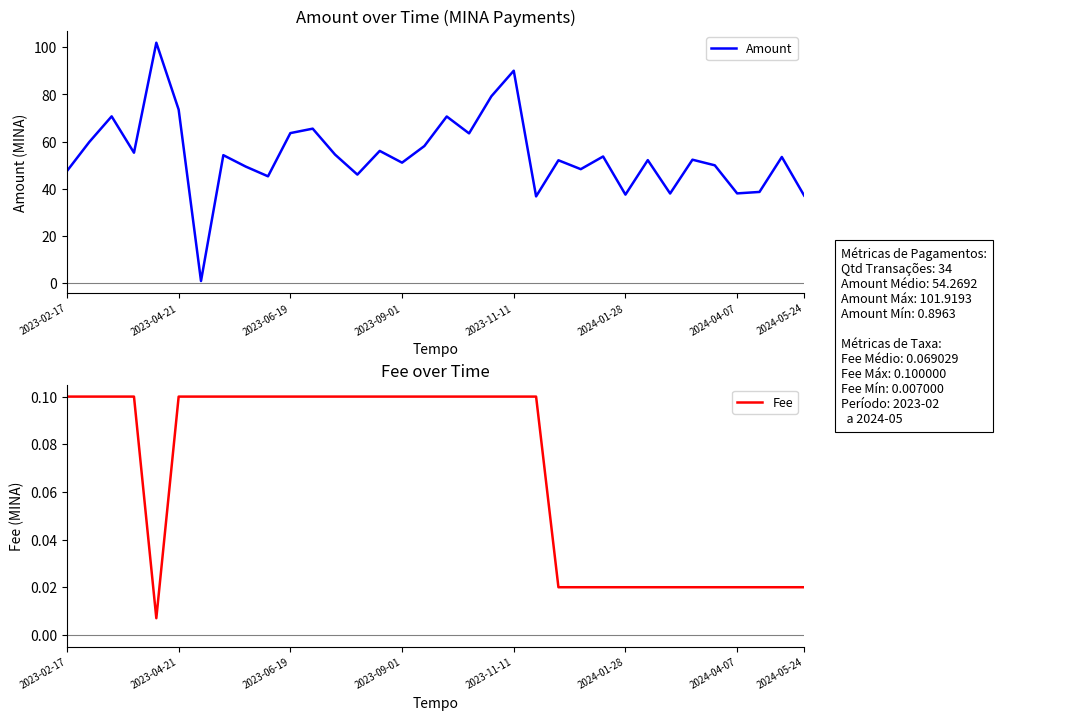

What is the highest value of the Amount series?

101.9